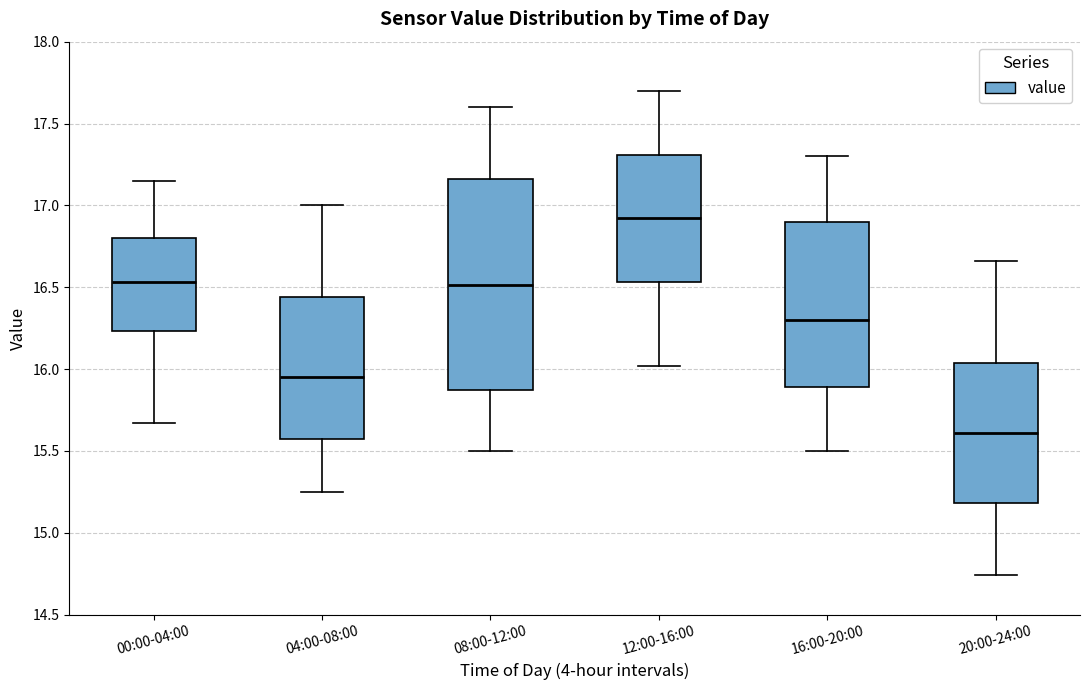

Comparing the boxes themselves (not the whiskers), which one is the tallest?

08:00-12:00